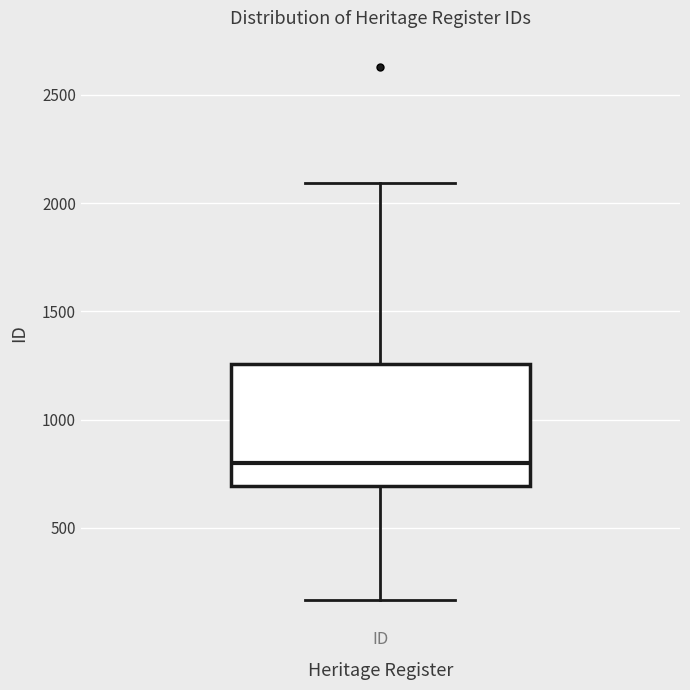

Transcribe this box plot: give where the median line is, the range the box spans, and where the two whiskers end, as read against the y-axis. The values are not printed on the chart, so give them approximately, as read against the axis.

median 800, box 700 to 1250, whiskers 150 to 2100